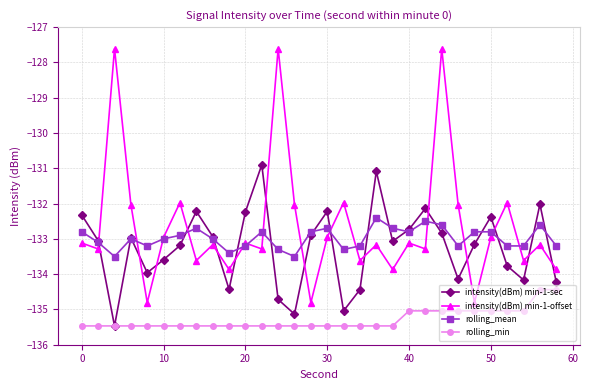

Which series ends up on top after the final intersection of intensity(dBm) min-1-sec and intensity(dBm) min-1-offset?

intensity(dBm) min-1-offset